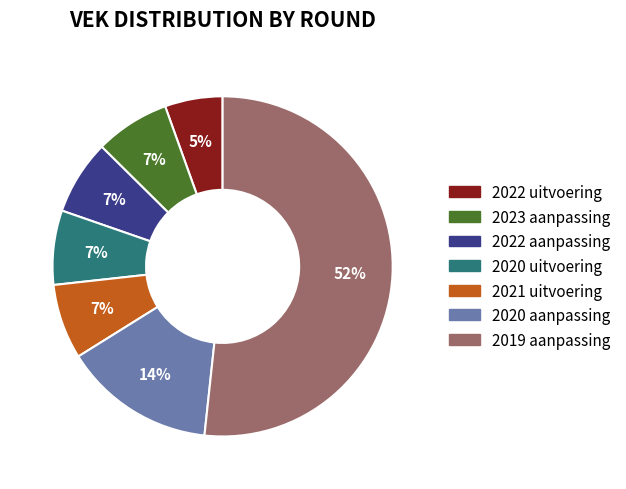

Approximately how many times larger is the value at 2022 uitvoering compared to 2020 aanpassing?

0.4